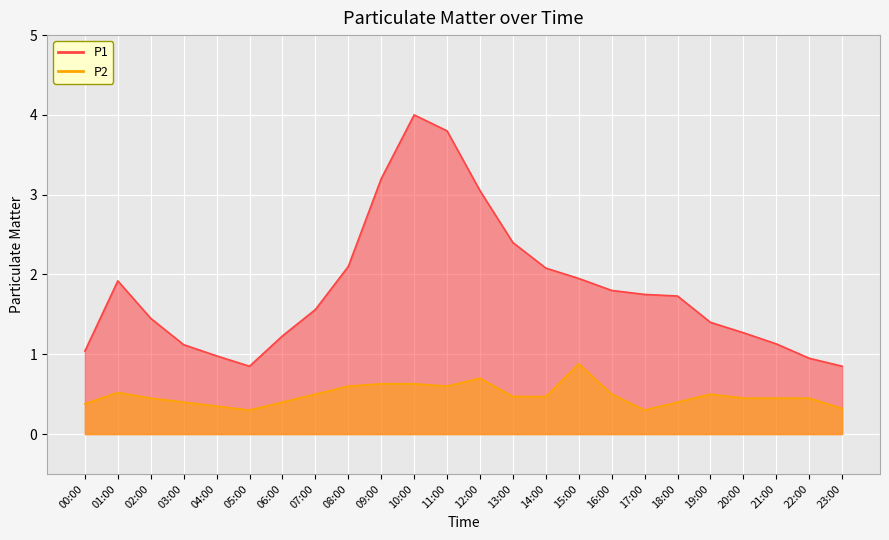

Is it true that P2 equals 0.7 at 03:00?

False